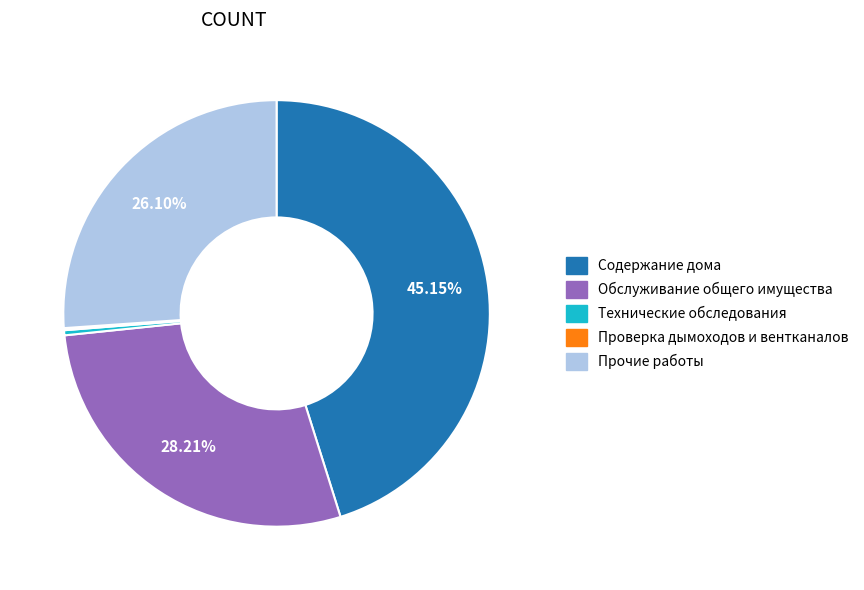

Does any single category account for the majority?

No